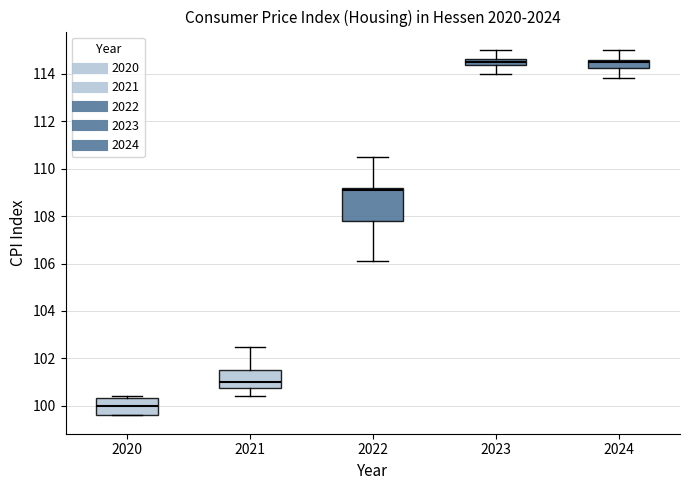

Comparing the boxes themselves (not the whiskers), which one is the tallest?

2022